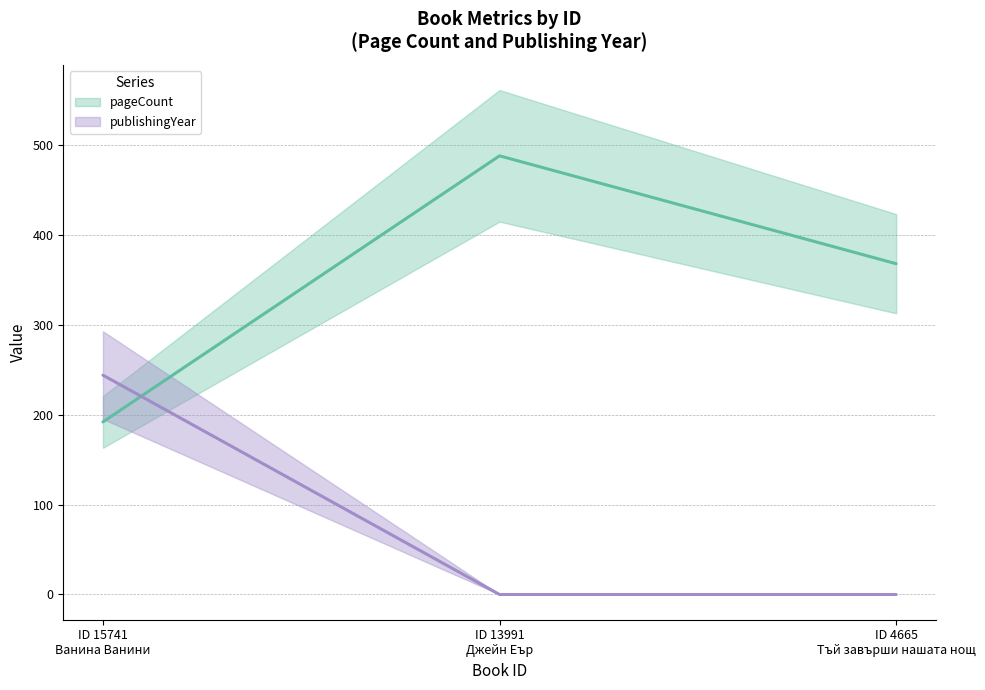

How many series are shown in this chart?

2